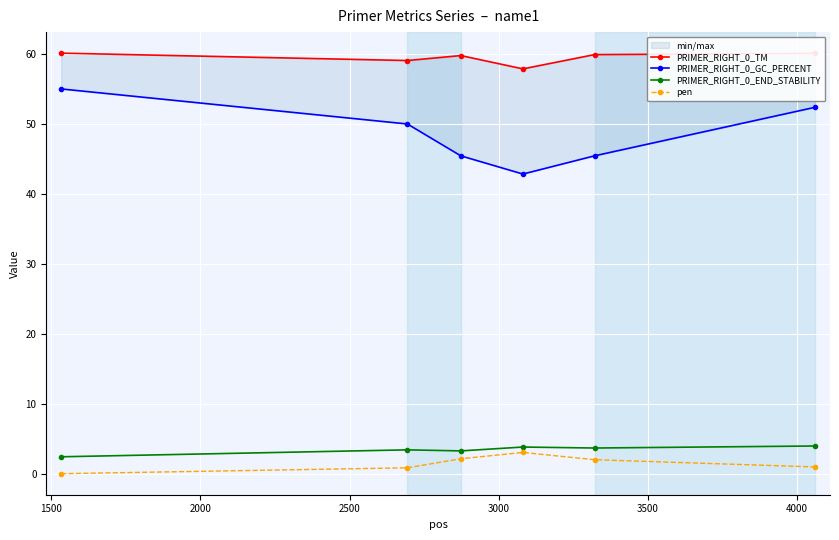

True or false: pen has more than 2 interior local peaks.

False